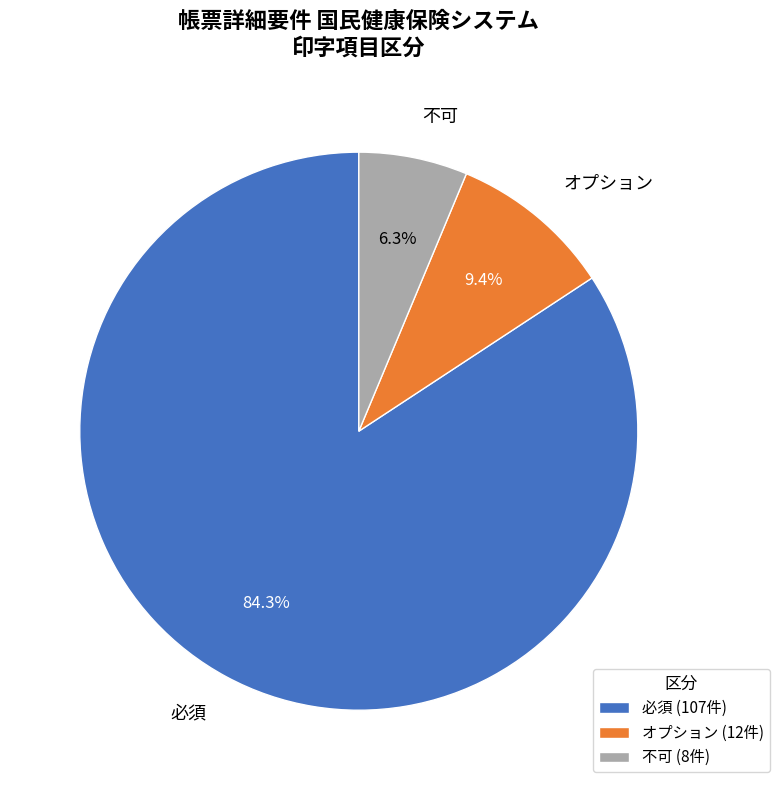

Which category has the biggest portion of the pie?

必須